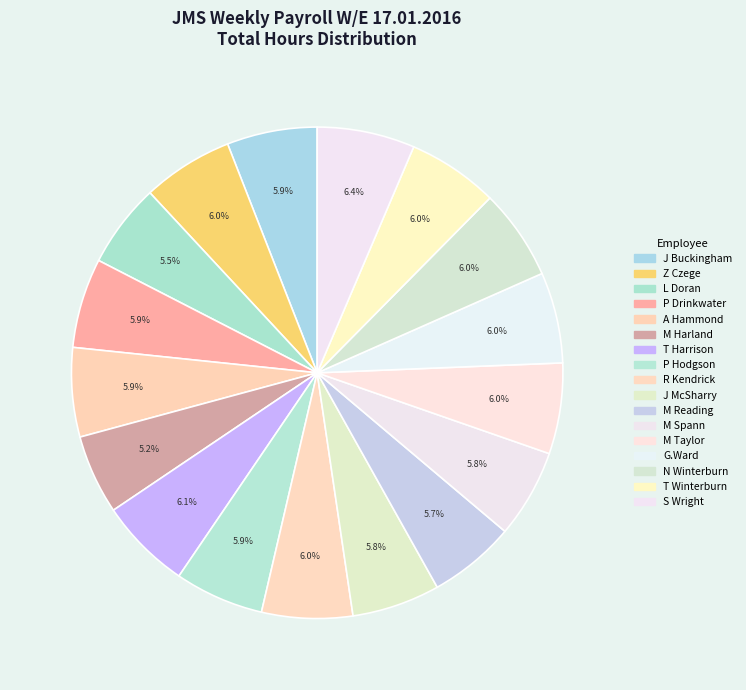

How many slices are in this pie chart?

17